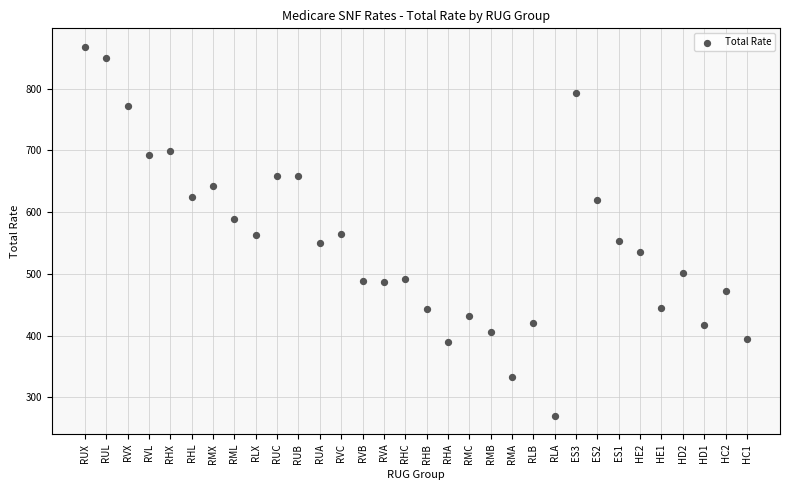

What is the range of Y values (max minus min)?

597.2